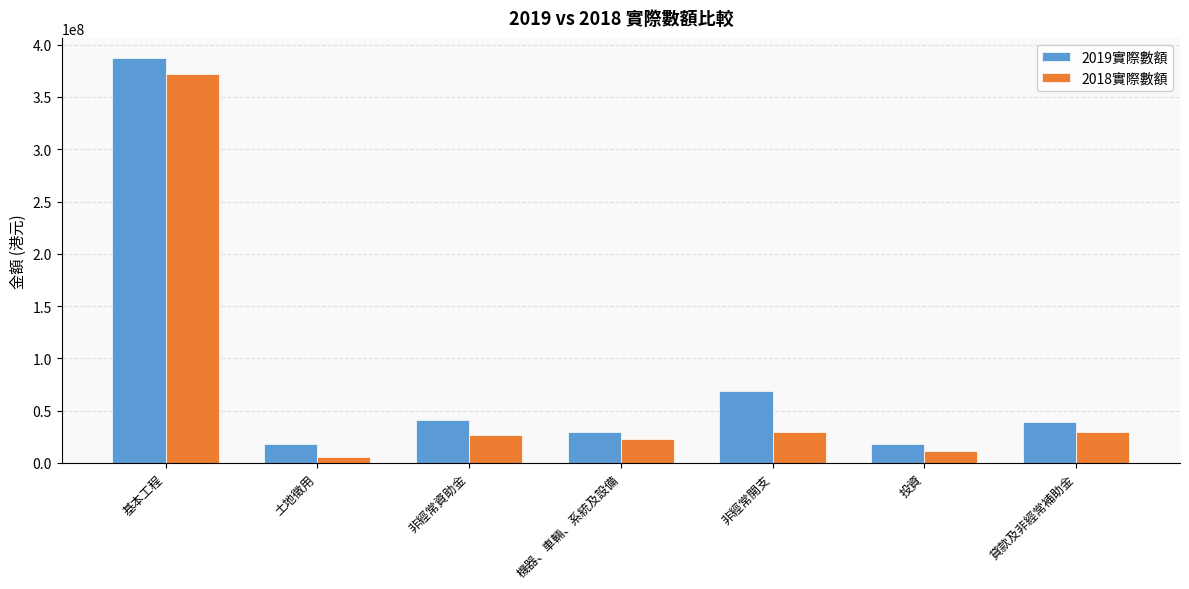

What is the label of the 1st bar from the left?

基本工程